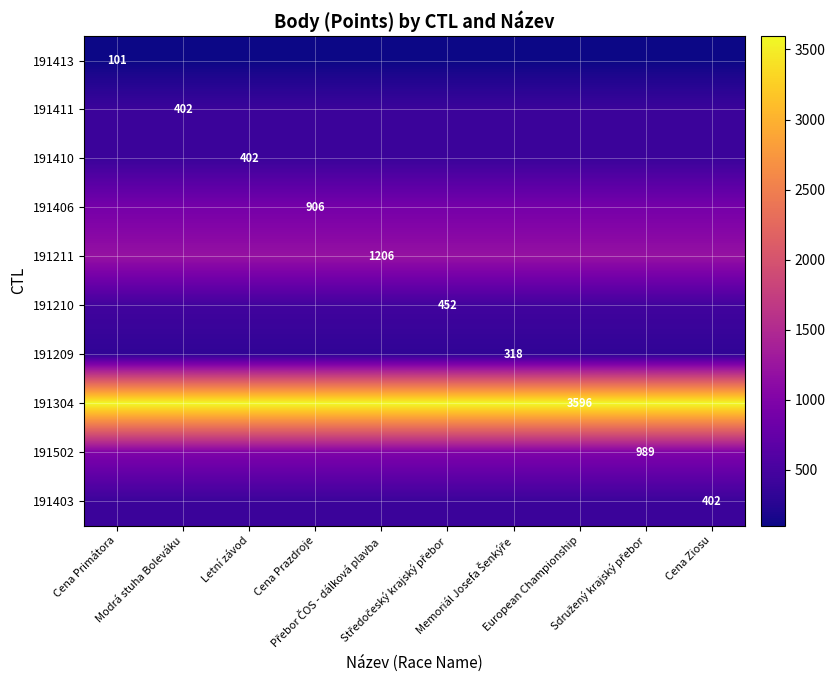

Where is 191403 nearest to the value 402?

Cena Primátora